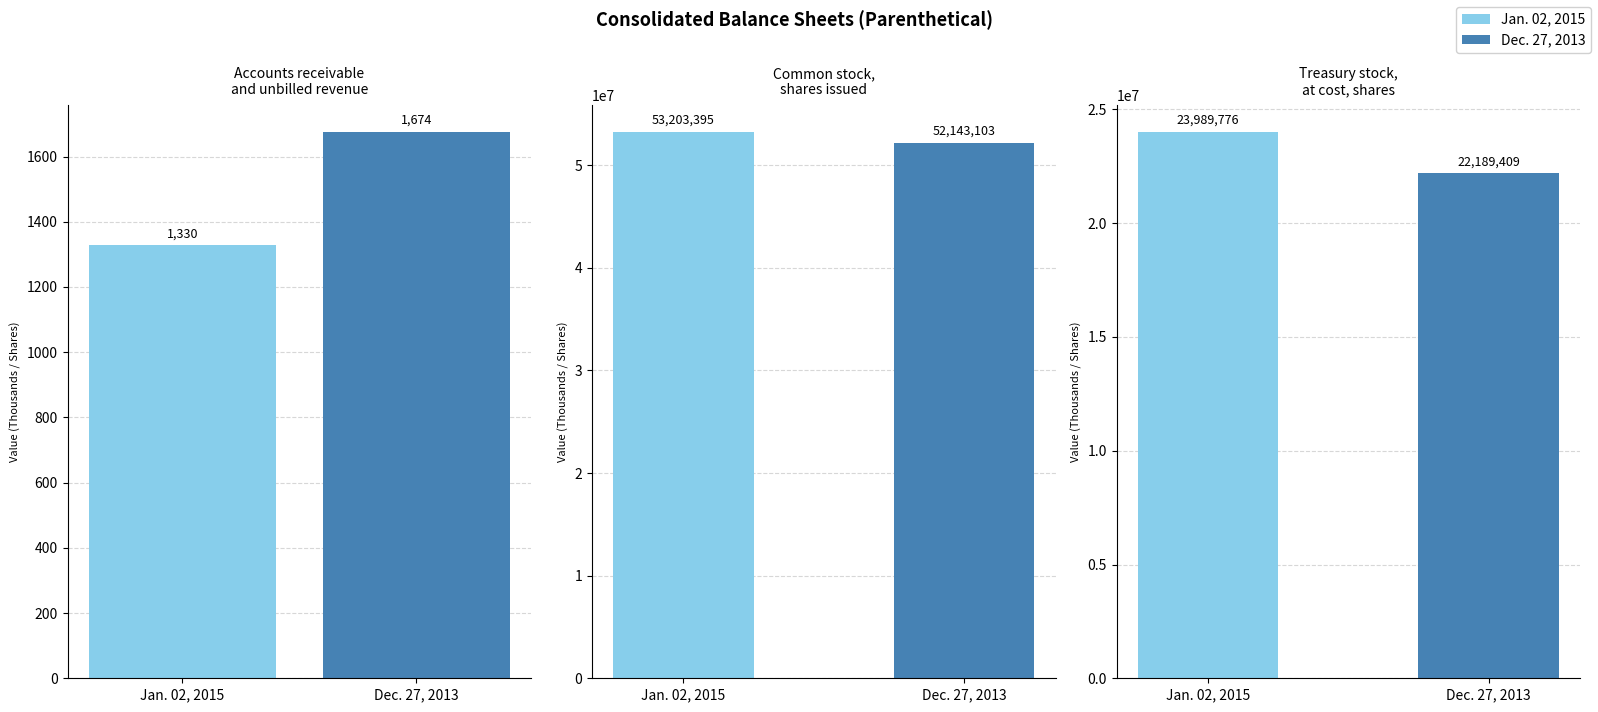

Rank the categories by value from lowest to highest.

Jan. 02, 2015, Dec. 27, 2013